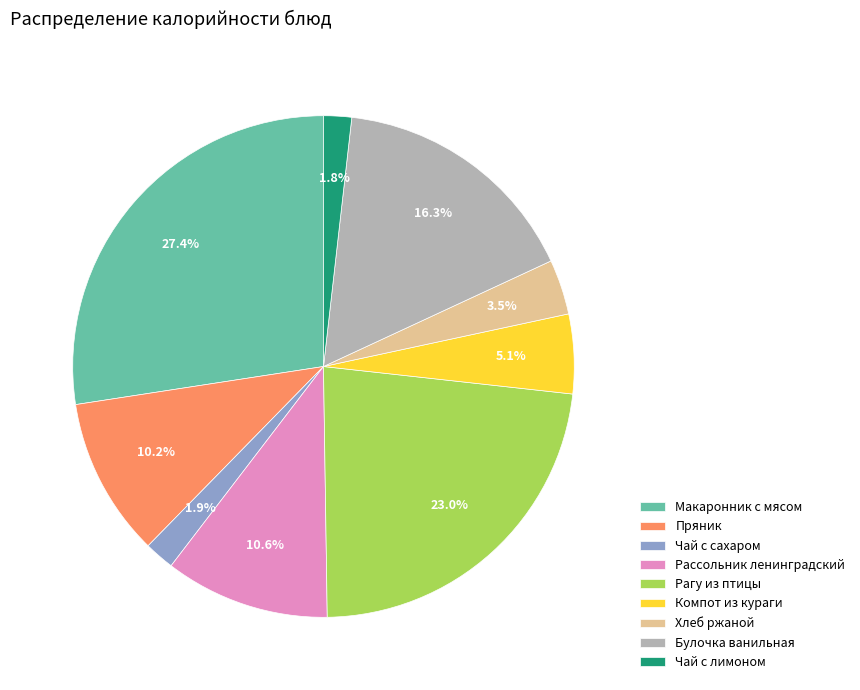

What is the largest slice in the pie chart?

Макаронник с мясом